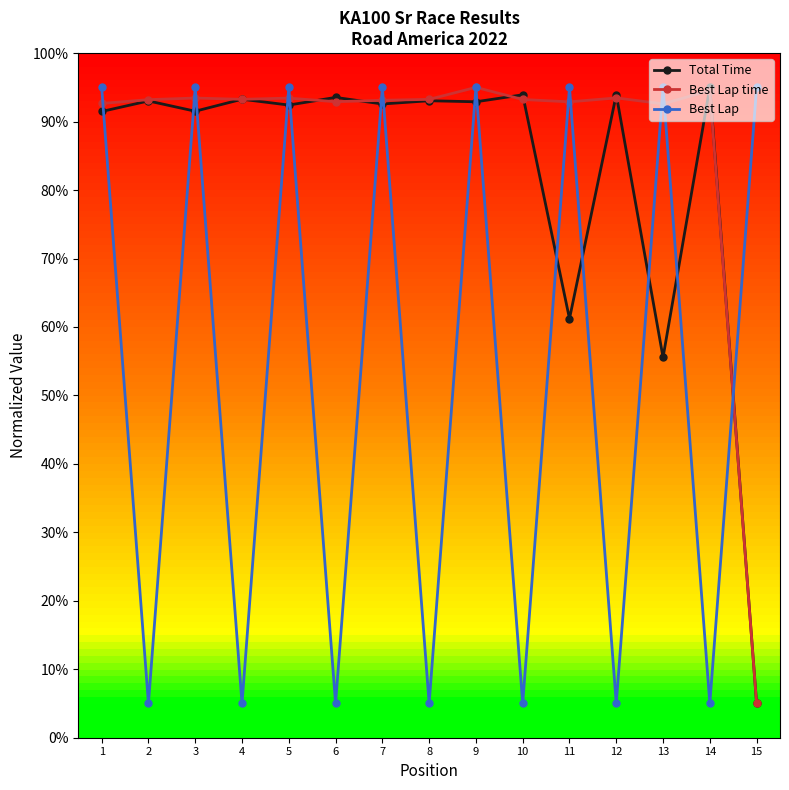

What are all the series names shown in the legend?

Total Time, Best Lap time, Best Lap